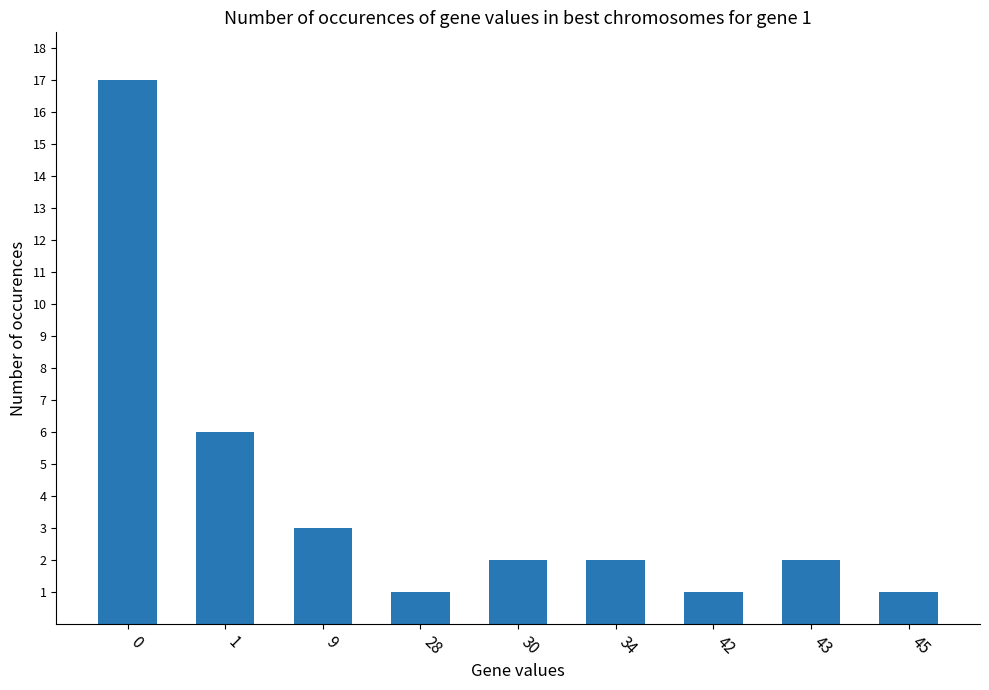

What is the change in value from 43 to 45?

-1